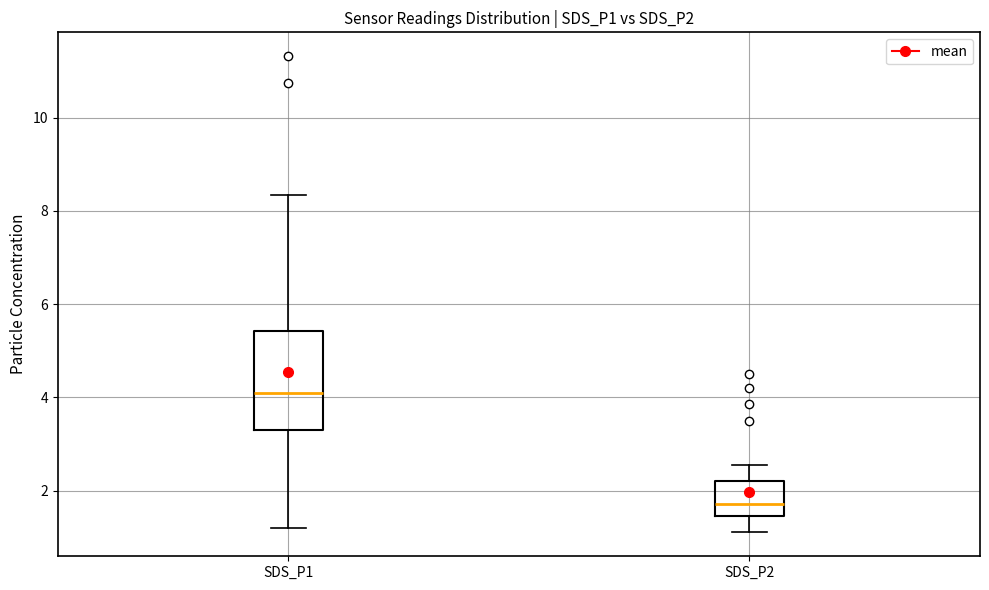

Which box has the highest median line?

SDS_P1